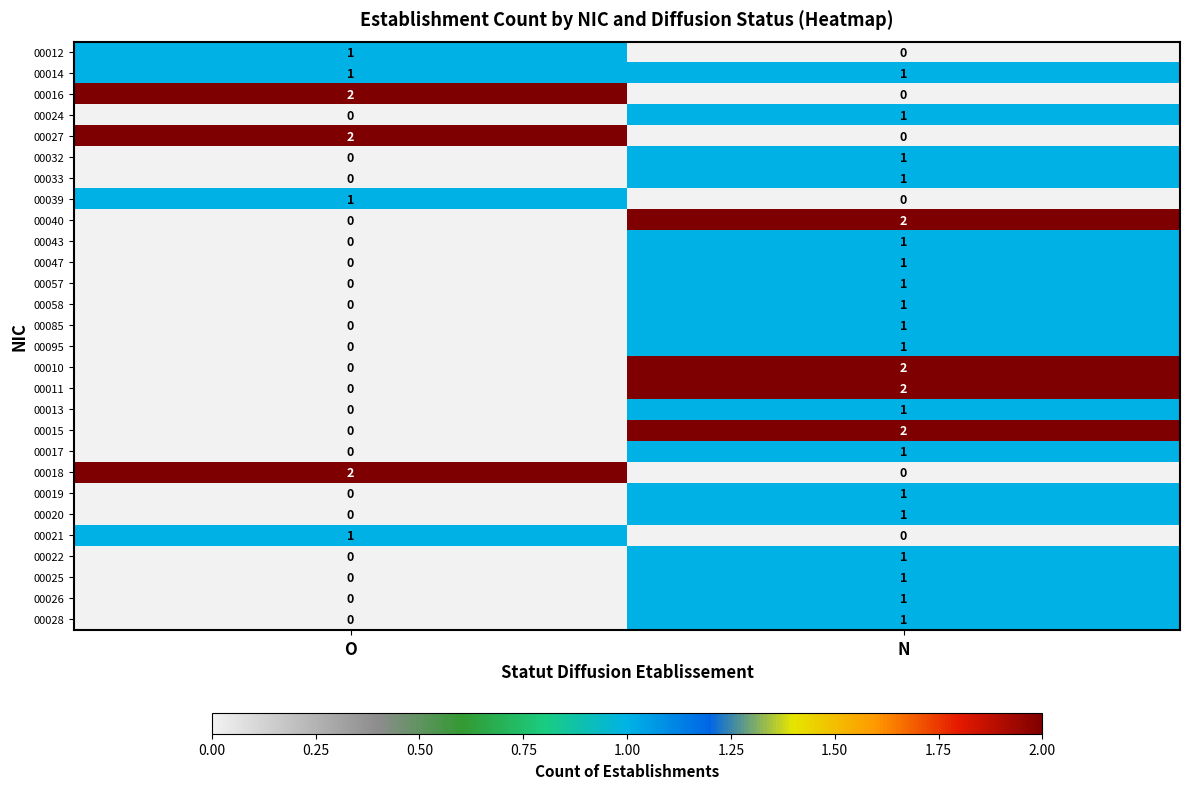

At which category is the sum across all series the highest?

N